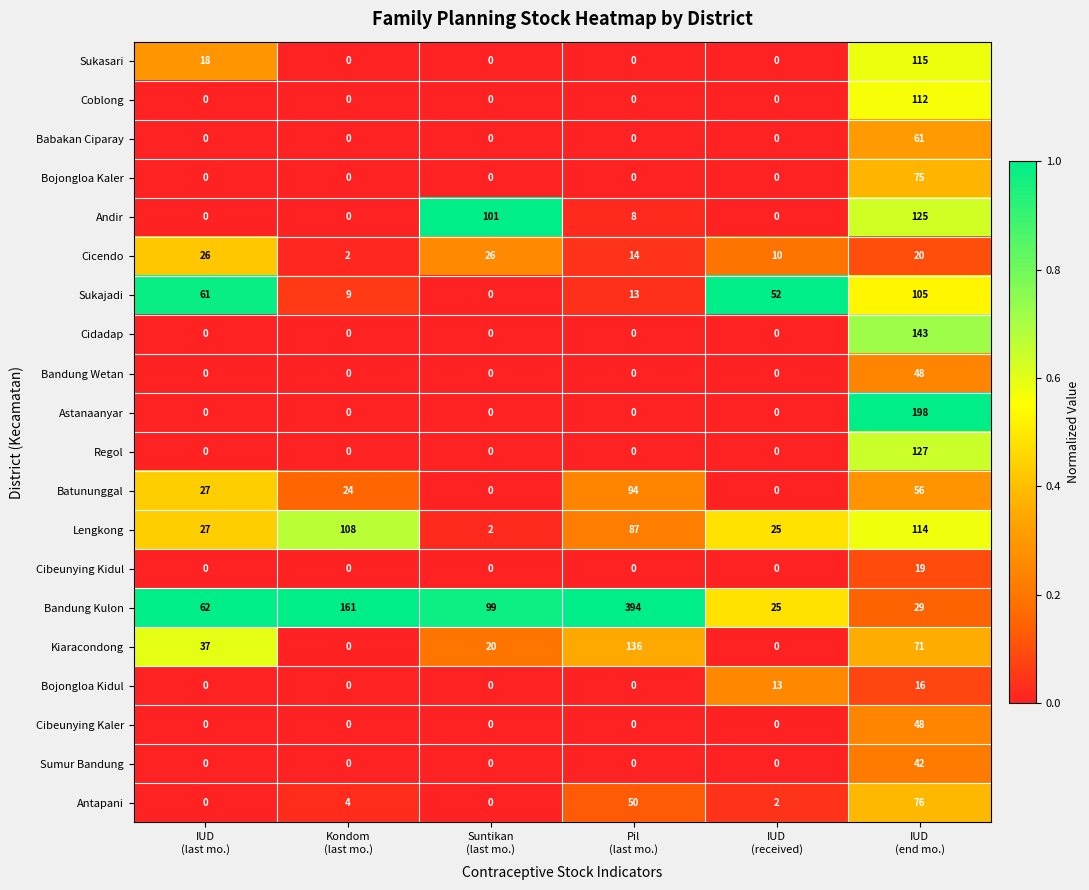

Which series has the largest total across all categories?

Bandung Kulon